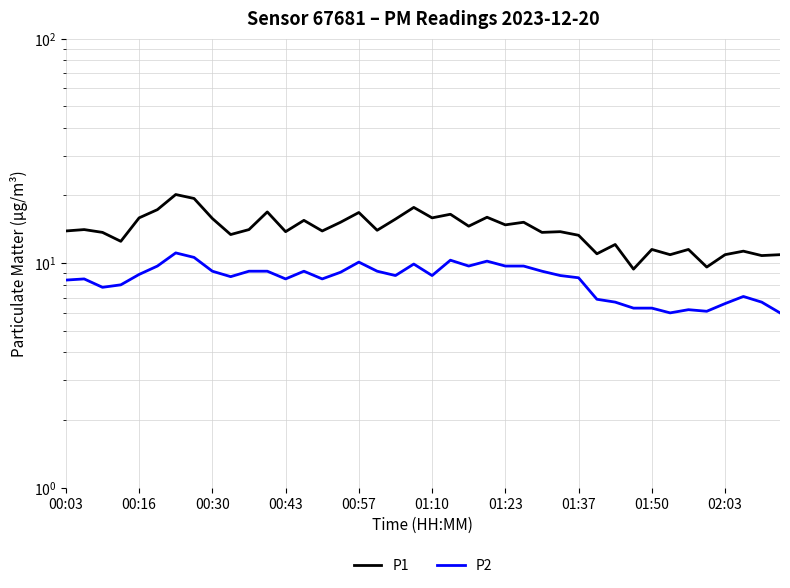

What value does the P1 series have at 14?

13.9